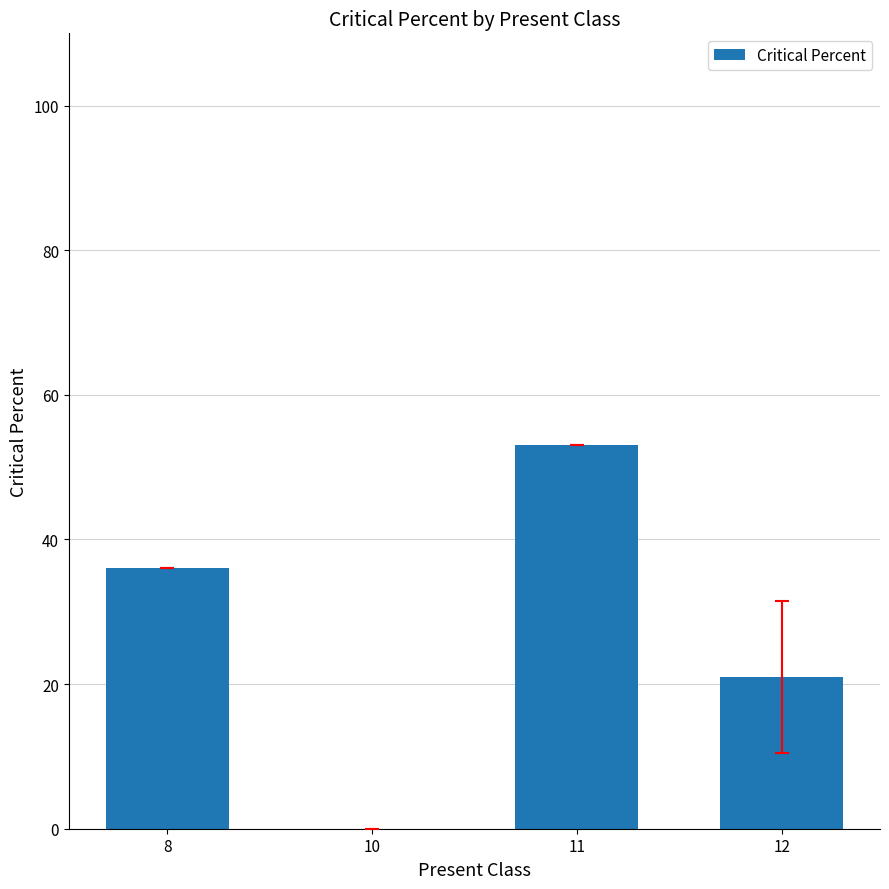

Is it true that the value at 10 is 33?

False